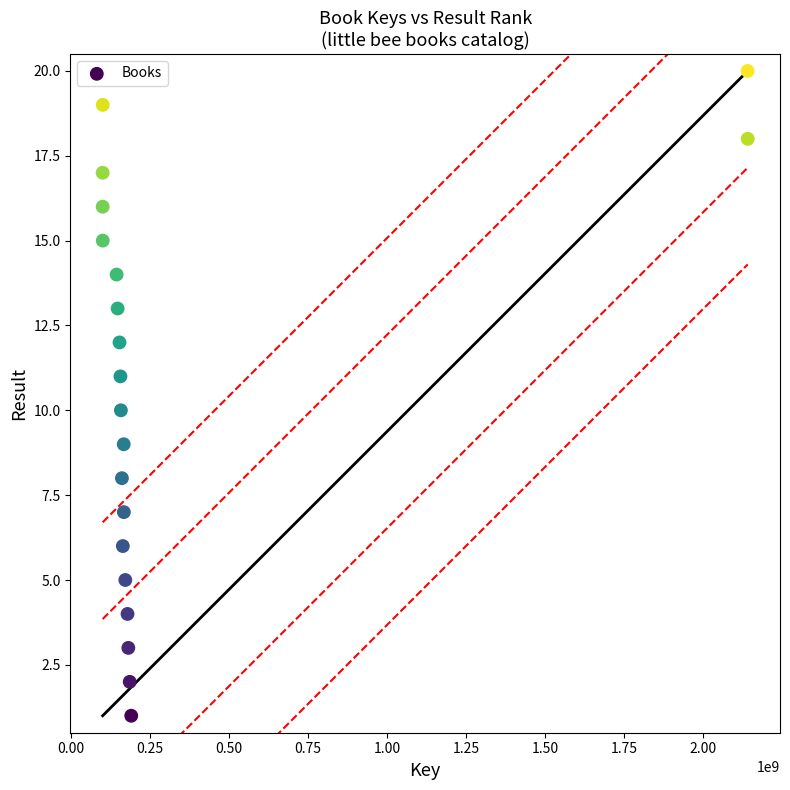

What is the range of X values (max minus min)?

2039903279